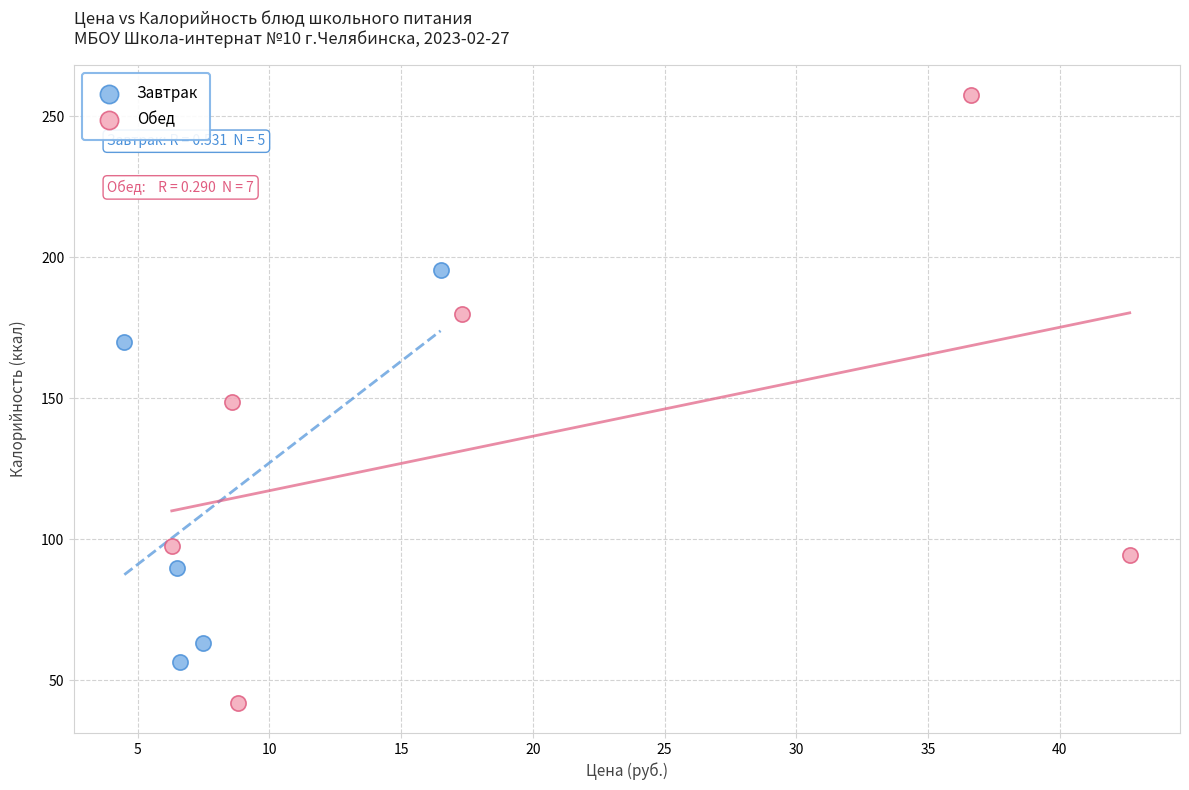

Which series reaches the maximum Y coordinate?

Обед